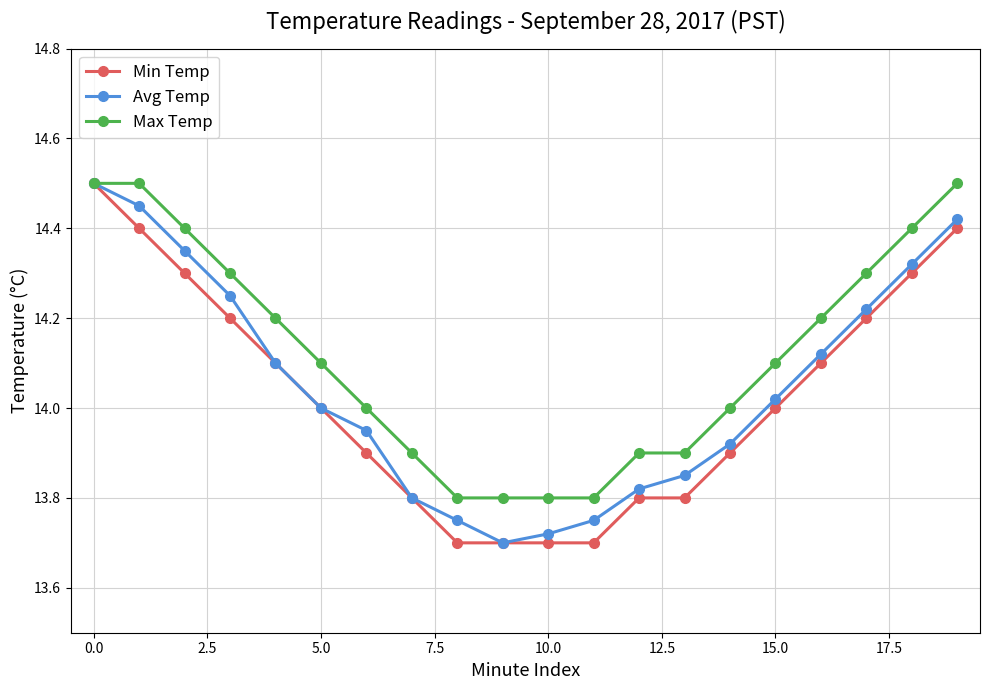

Rank the series by their average value, from lowest to highest.

Min Temp, Avg Temp, Max Temp